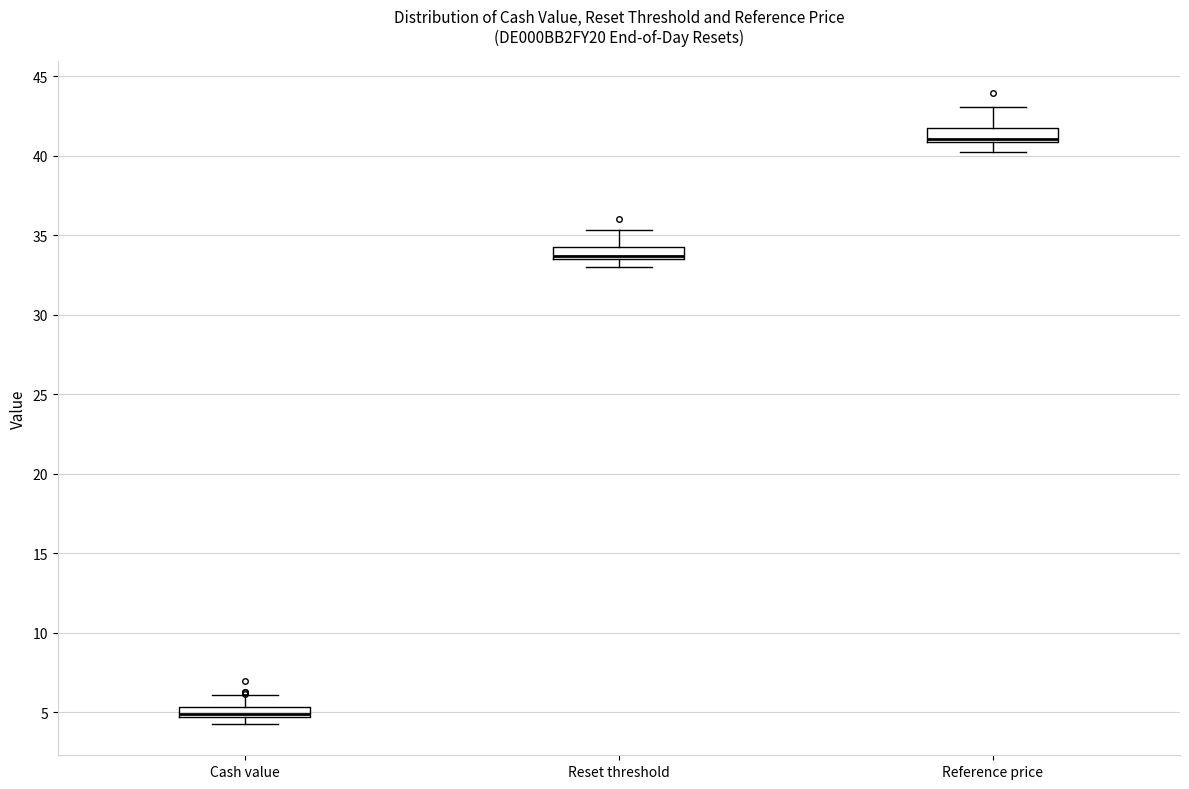

Where is the upper edge of the box for Reference price on the y-axis? The values are not printed on the chart, so give them approximately, as read against the axis.

41.5